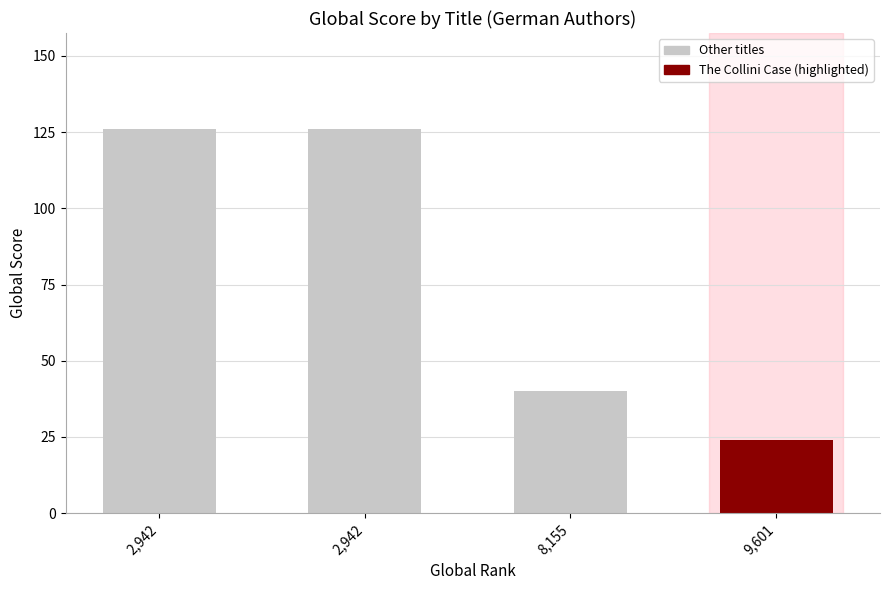

How many bars are there in total?

4